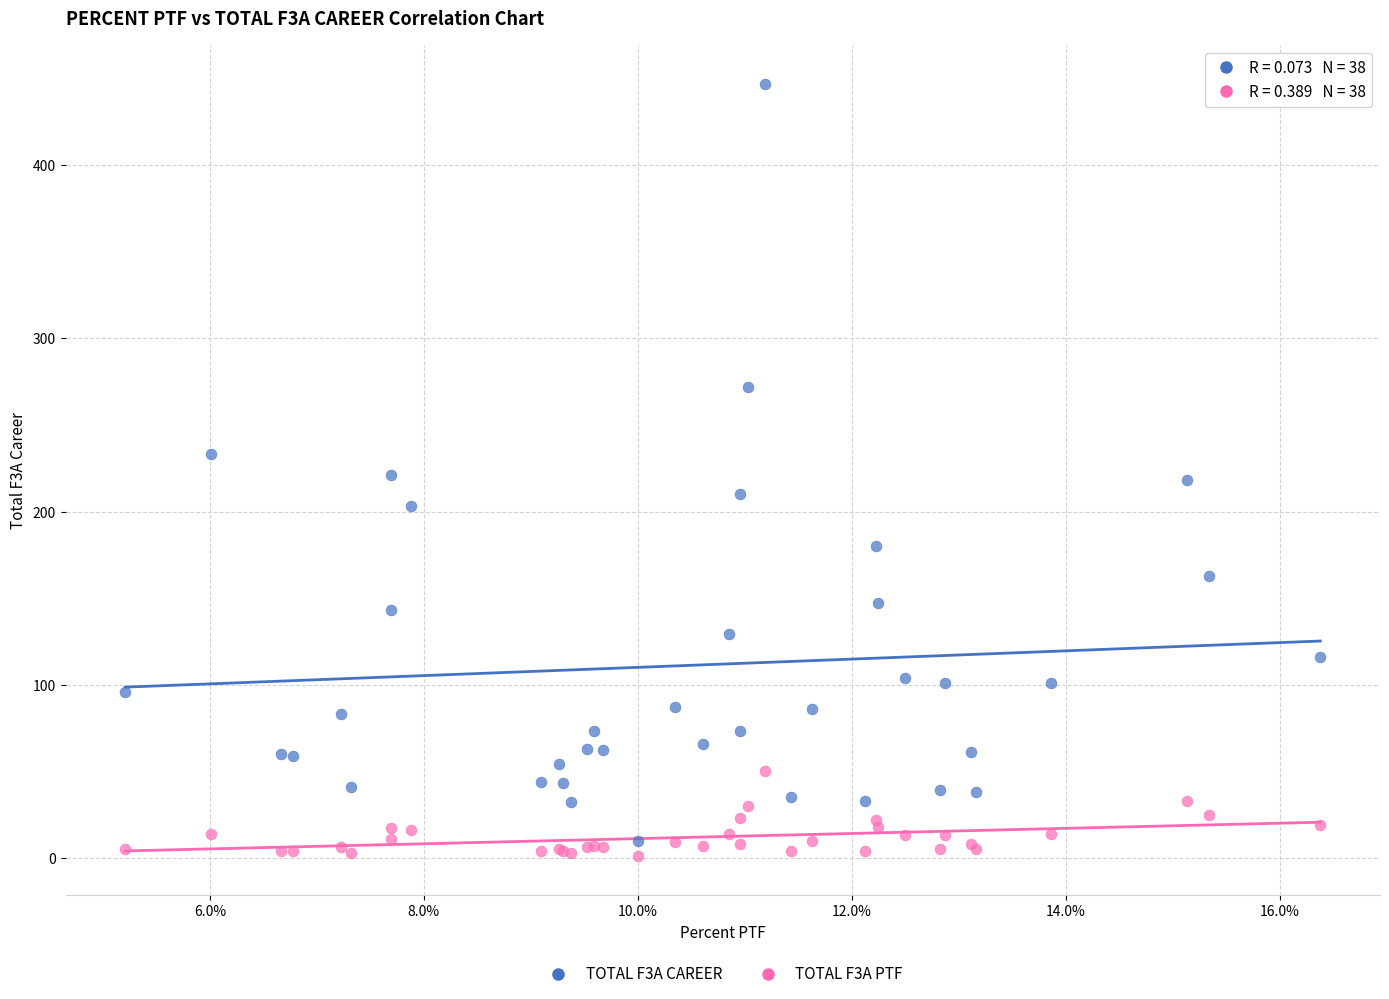

Which series has the largest Y range (max minus min)?

TOTAL F3A CAREER